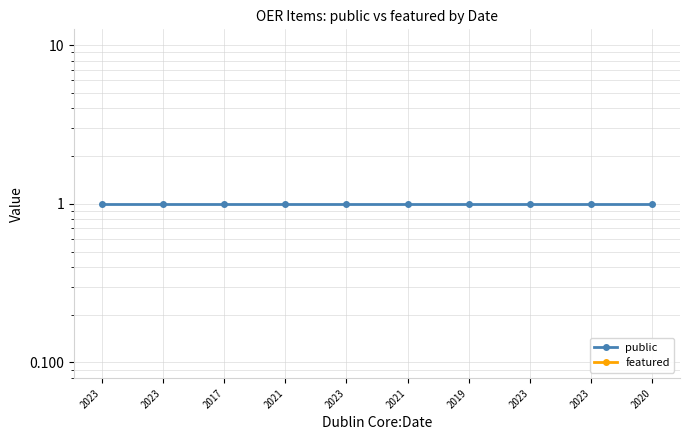

How many series are shown in this chart?

2